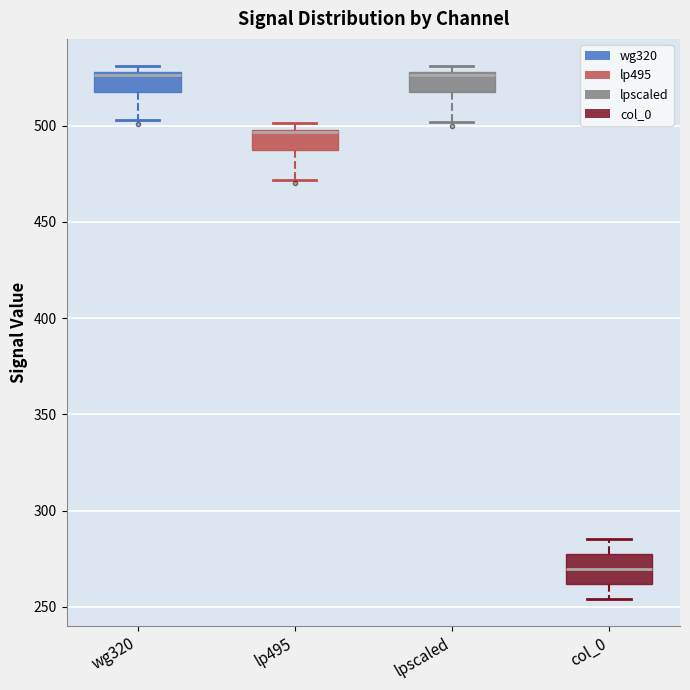

Where does the lower whisker of the box for lpscaled end on the y-axis? The values are not printed on the chart, so give them approximately, as read against the axis.

500